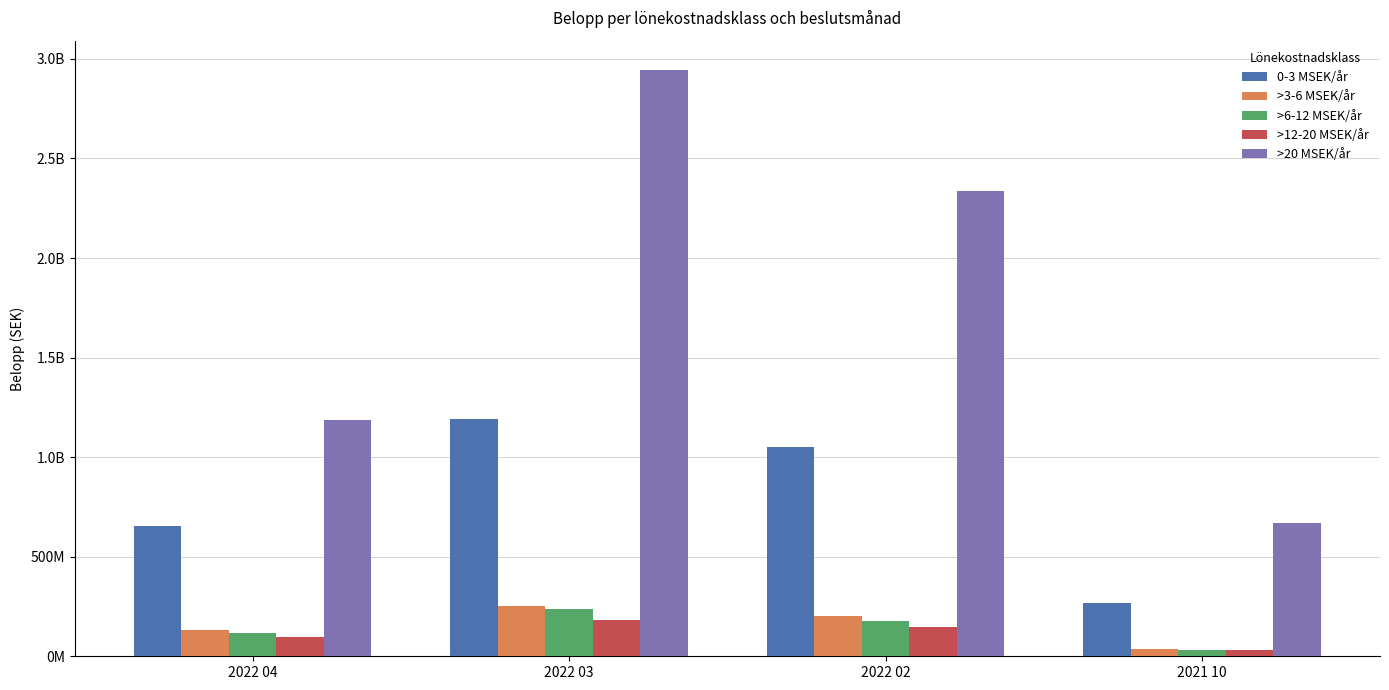

What is the difference between the highest and lowest values at 2022 03?

2759500123